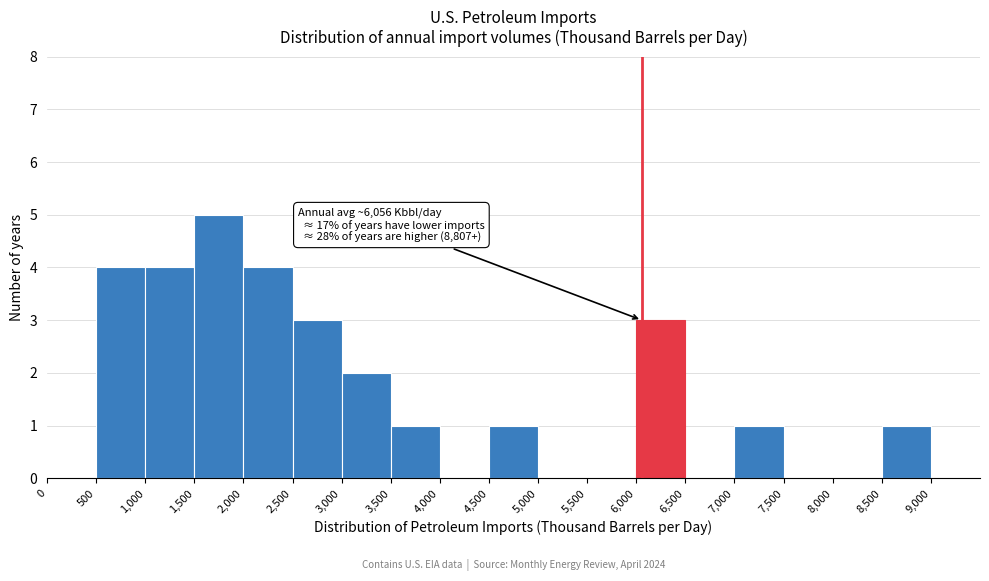

Which range on the x-axis has the tallest bar?

1,500 to 2,000